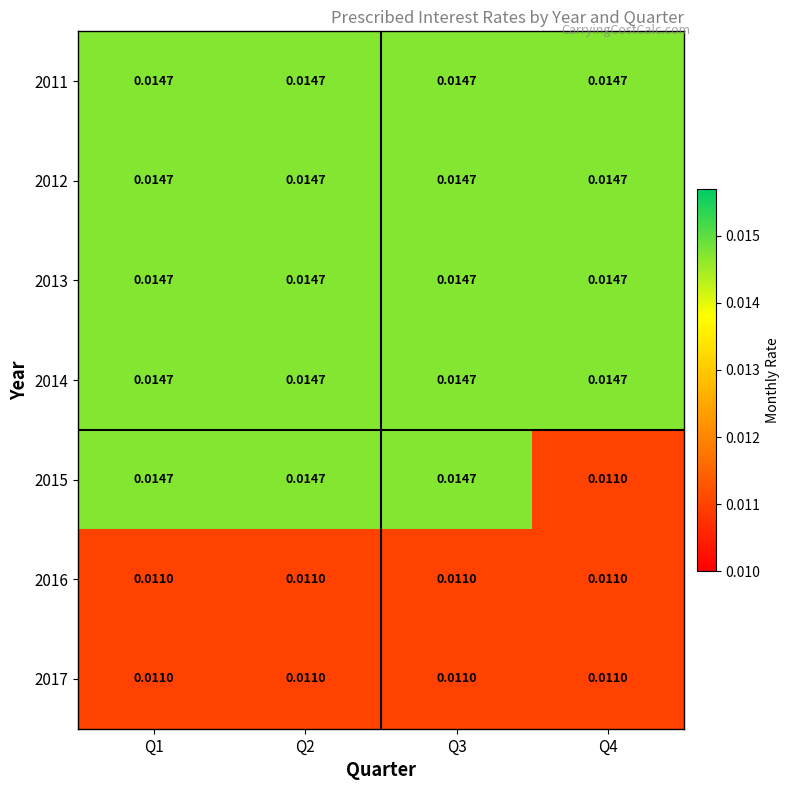

Between Q2 and Q4, which series saw the biggest shift?

2015